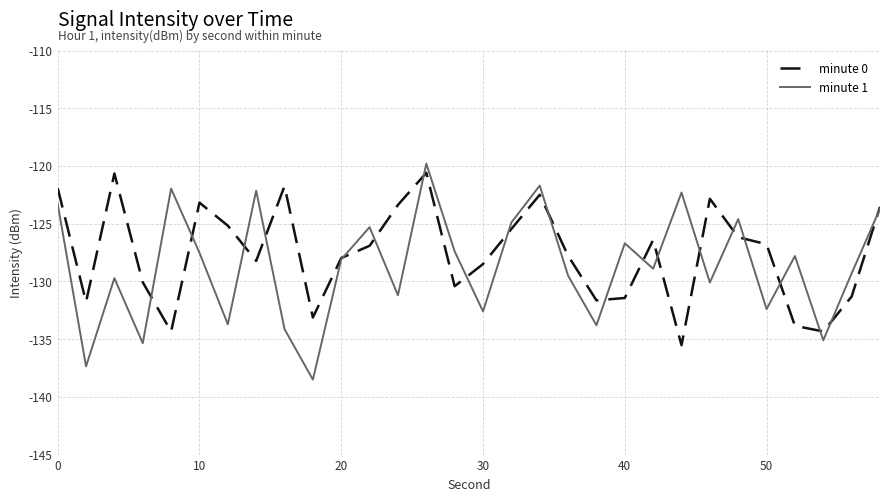

Which series has the largest range (max minus min)?

minute 1